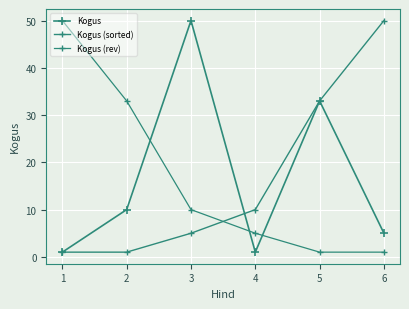

Is this an area chart (filled region under the line)?

No